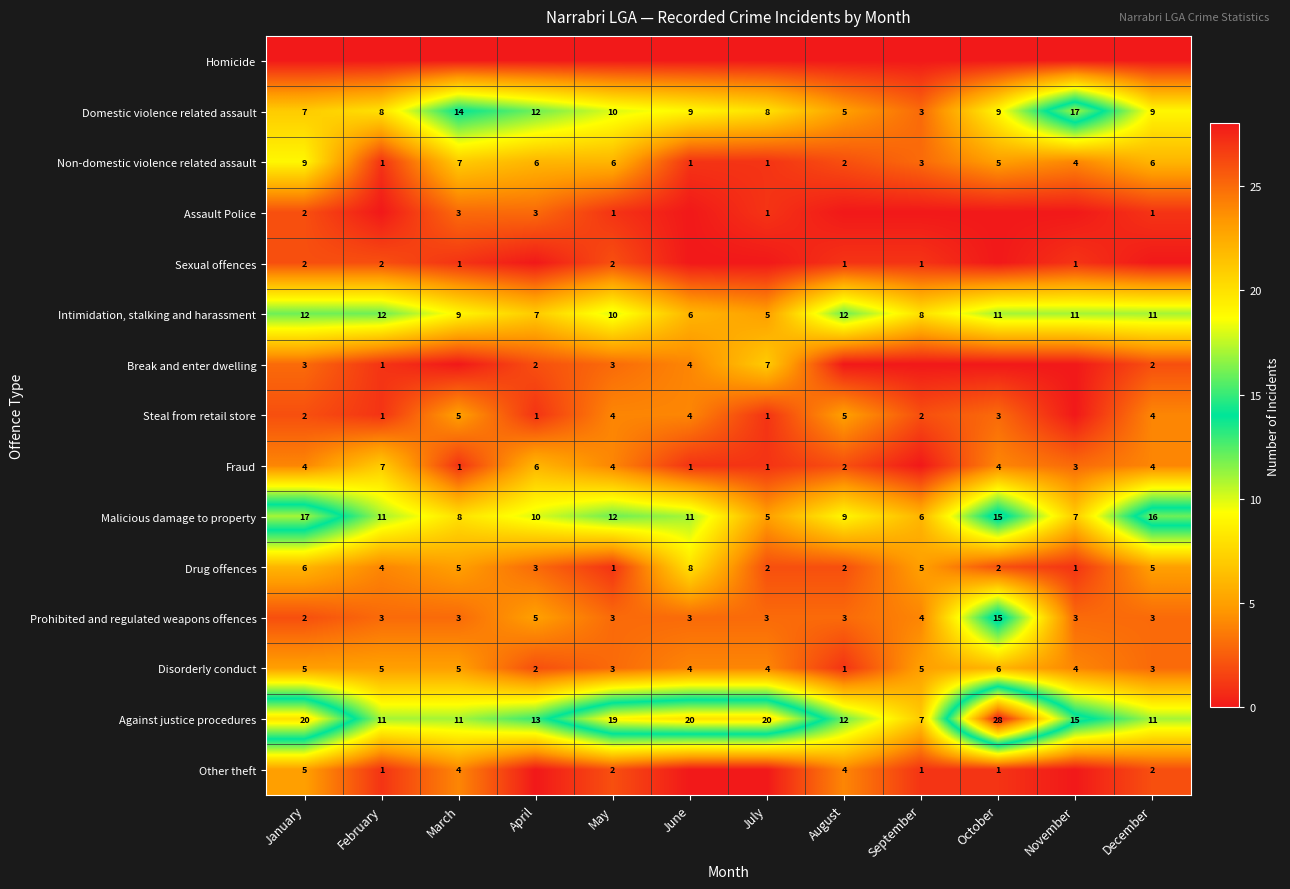

How many data points in Drug offences are less than 4?

6